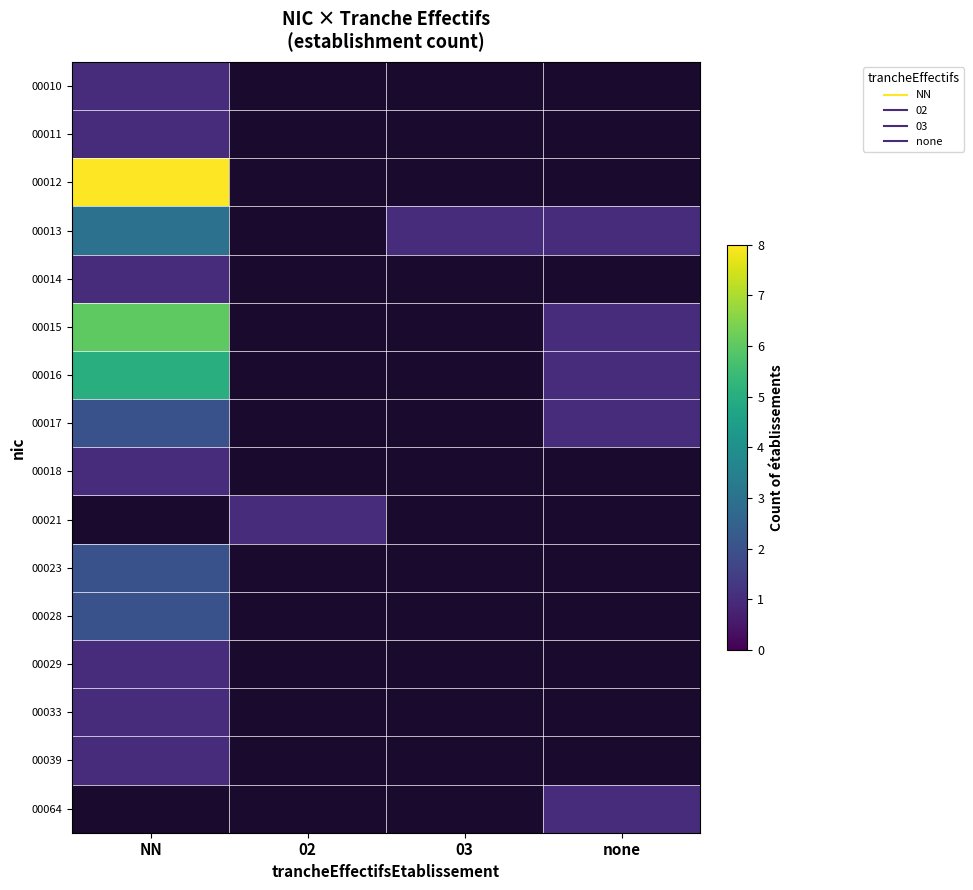

True or false: 00016 has a value of 2.6 at NN.

False